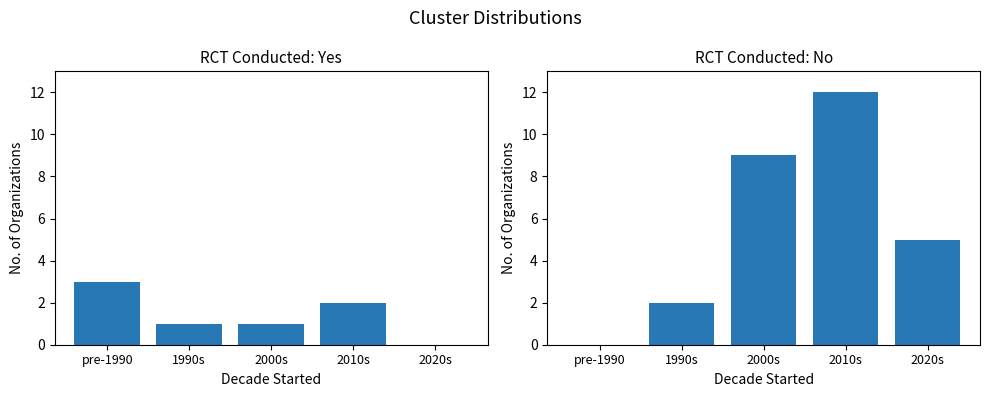

Between 2000s and 2010s, which is larger?

2010s